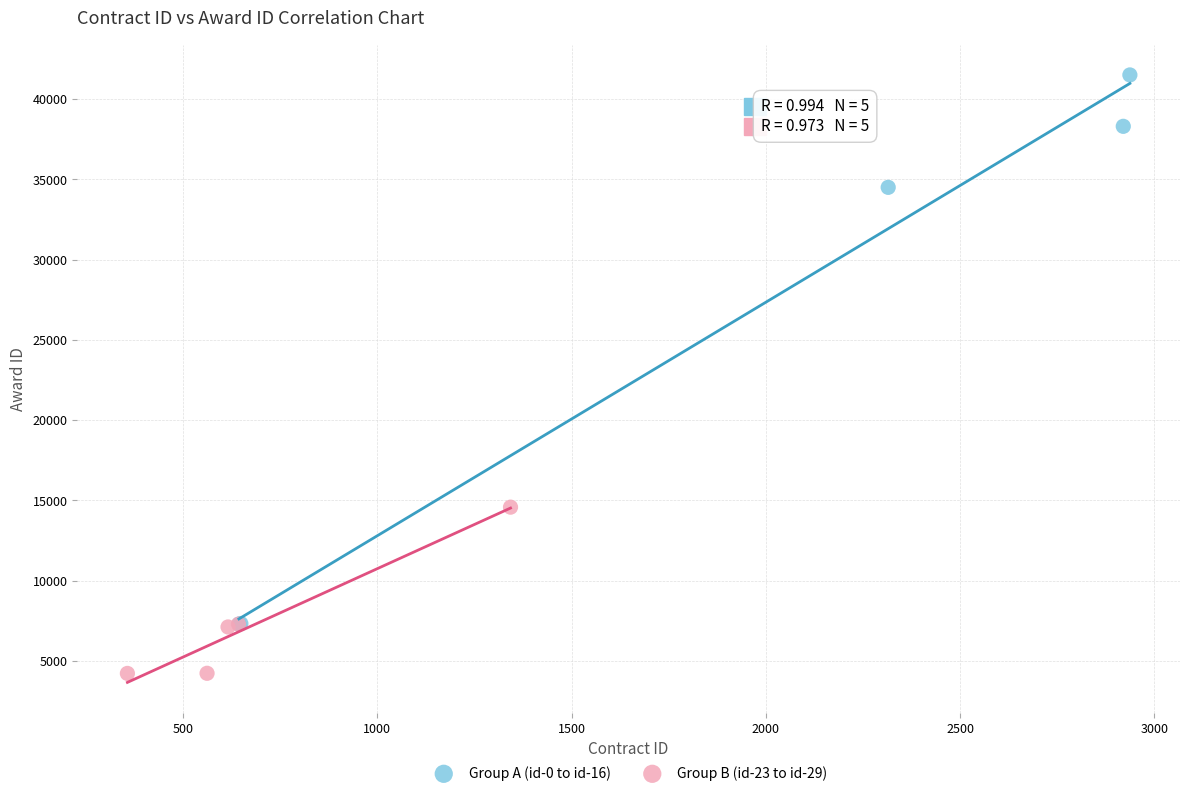

What are all the series names shown in the legend?

Group A (id-0 to id-16), Group B (id-23 to id-29)